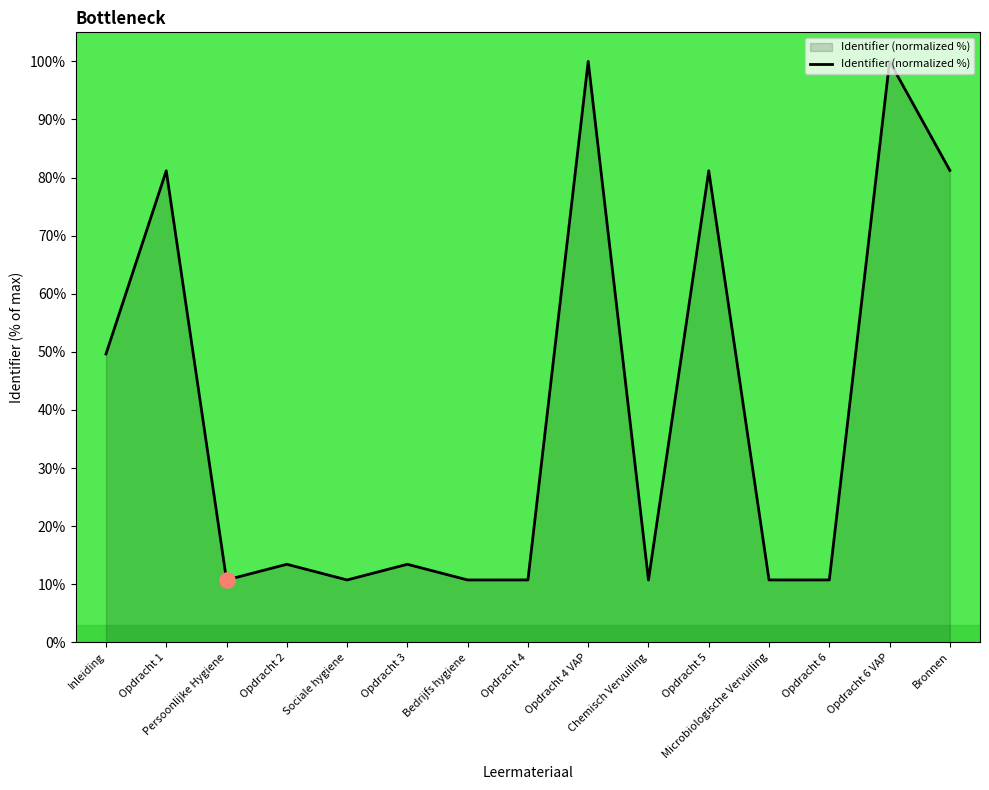

What is the change in value from Inleiding to Opdracht 3?

-36.2